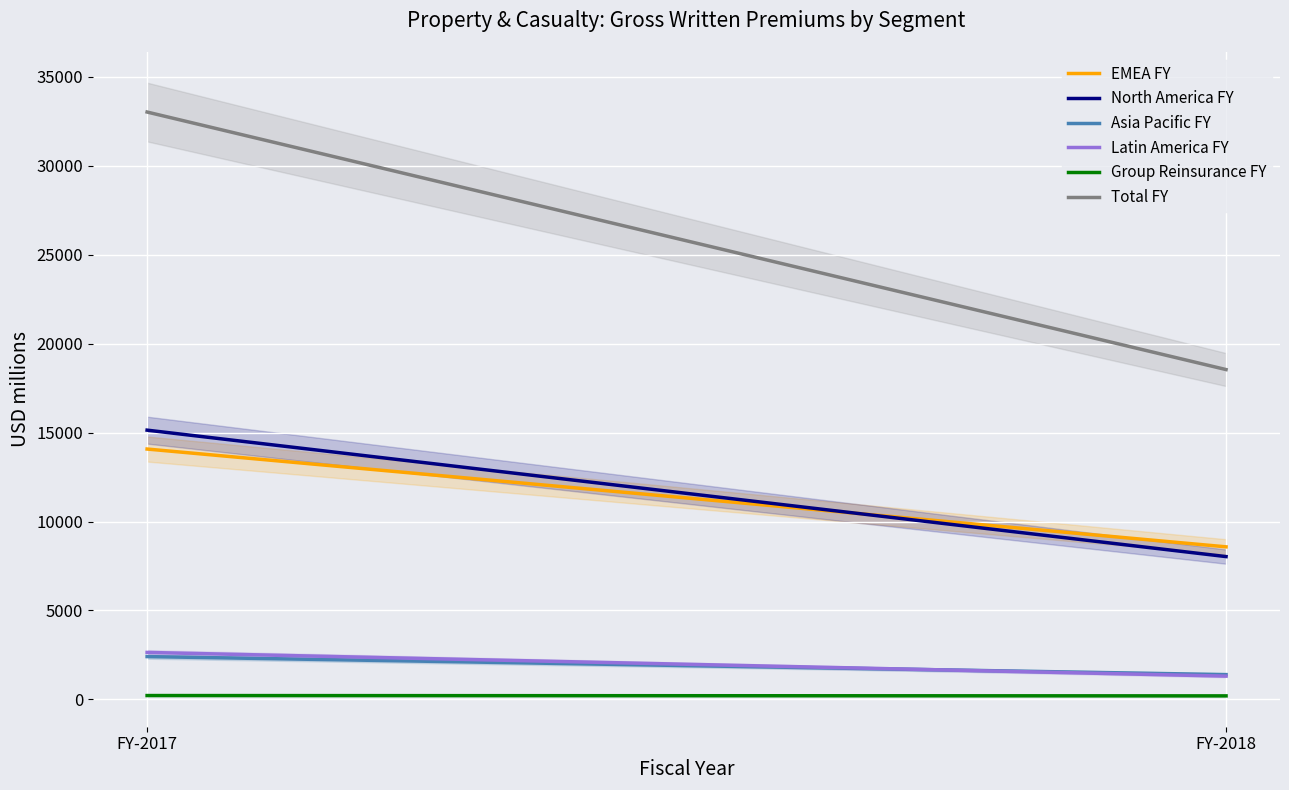

What is the sum of all Total FY values?

51566.5